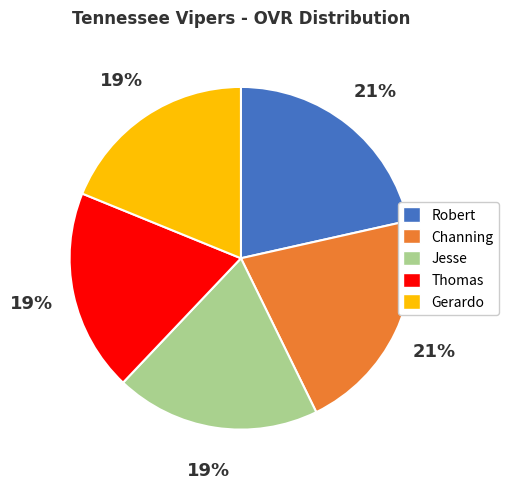

Approximately how many times larger is the value at Thomas compared to Gerardo?

1.0